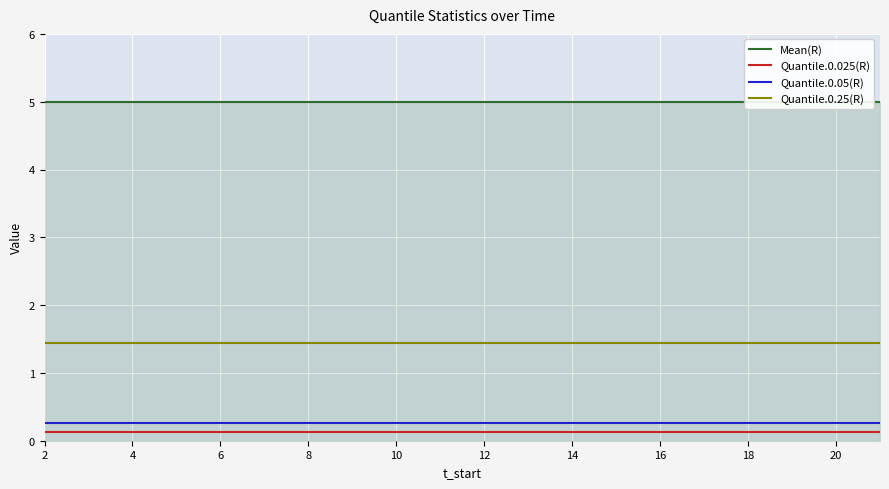

At how many categories does at least one series exceed 4?

20